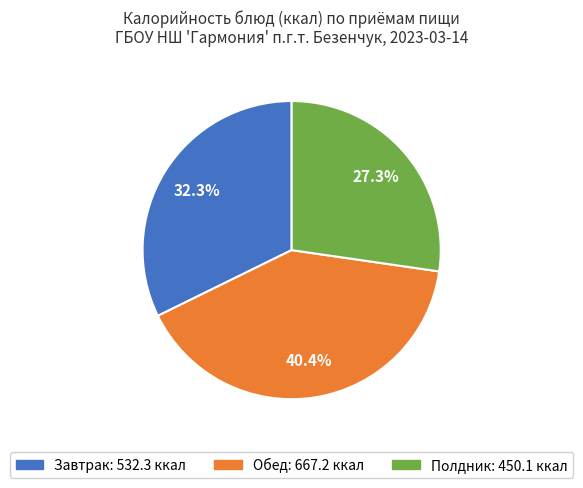

Is there any slice that represents more than half of the pie?

No